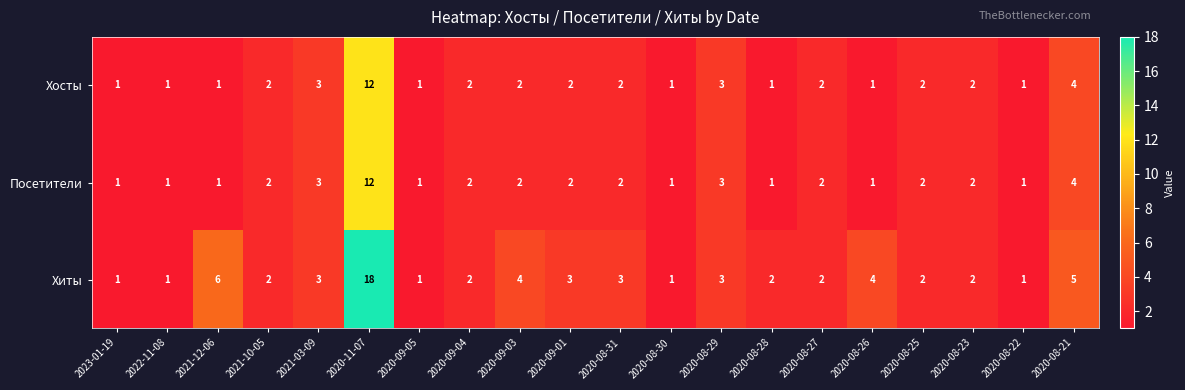

Which series changed the most between 2020-09-03 and 2020-08-22?

Хиты